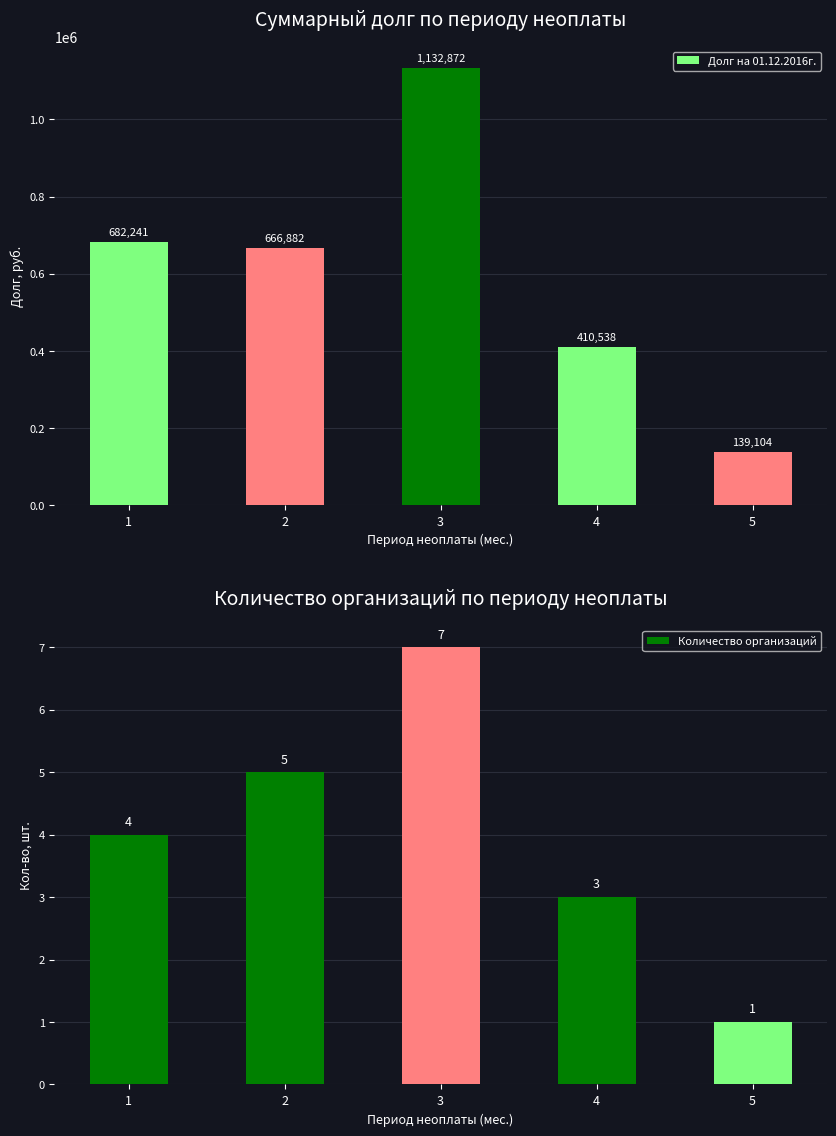

Does the chart contain any negative values?

No